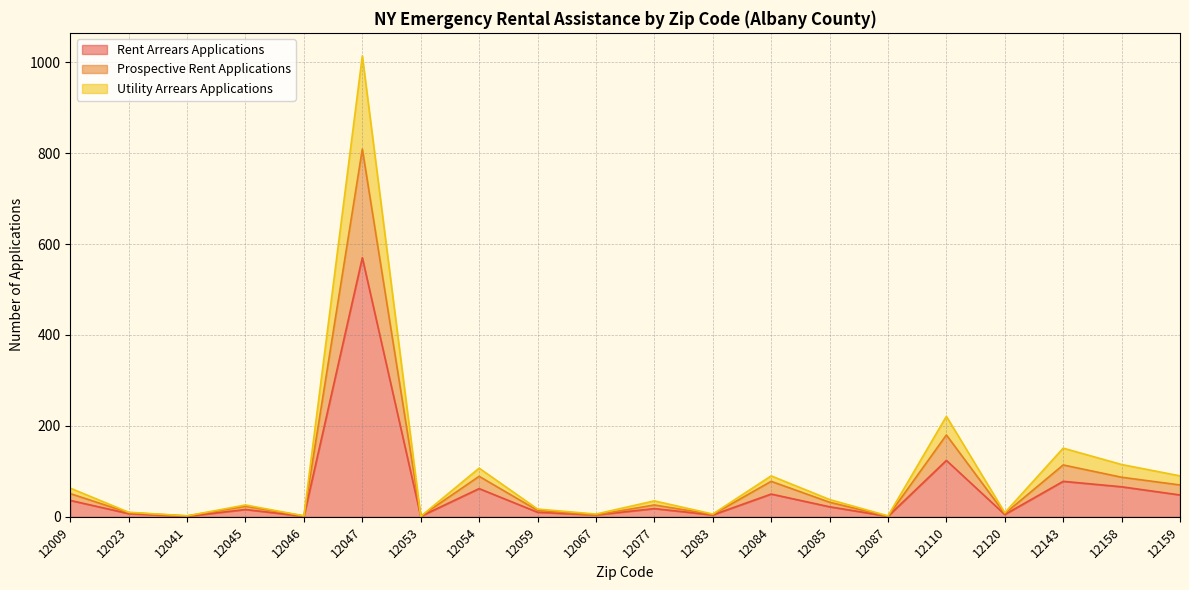

Which category has the highest value in the Rent Arrears Applications series?

12047